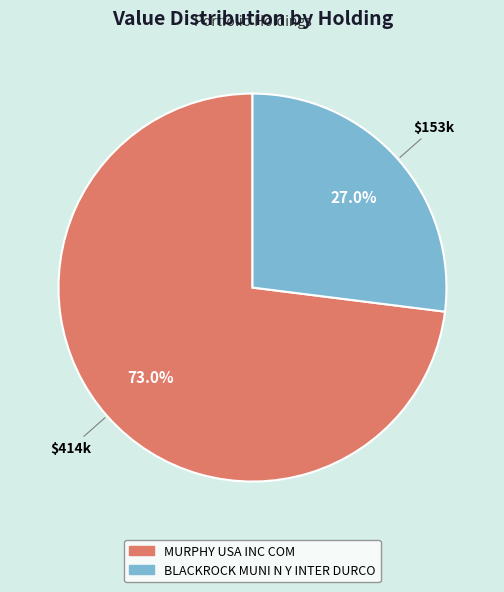

Which slice is the largest?

MURPHY USA INC COM